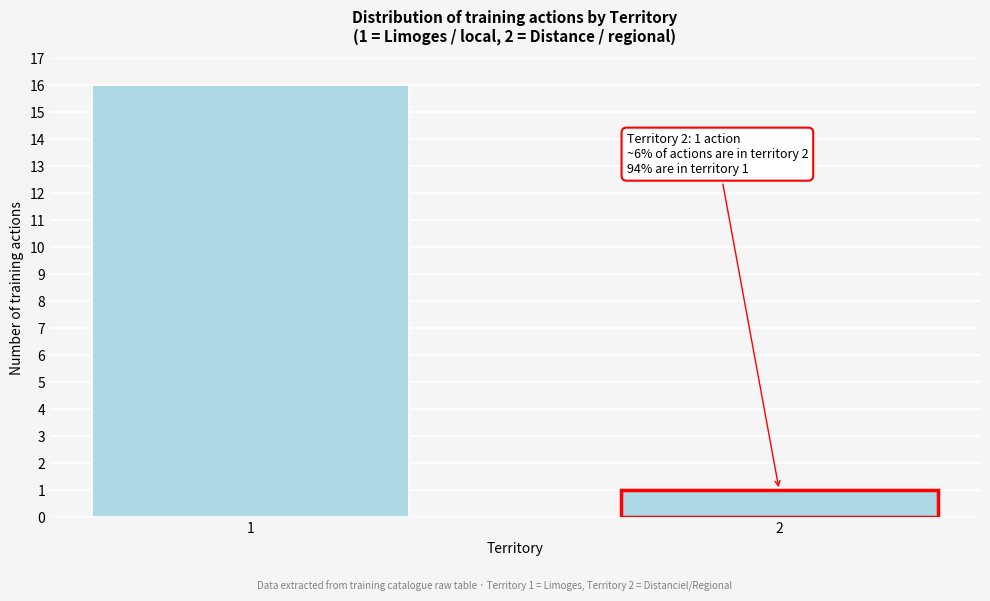

Reading right to left, extract all data points from this chart.

1	16